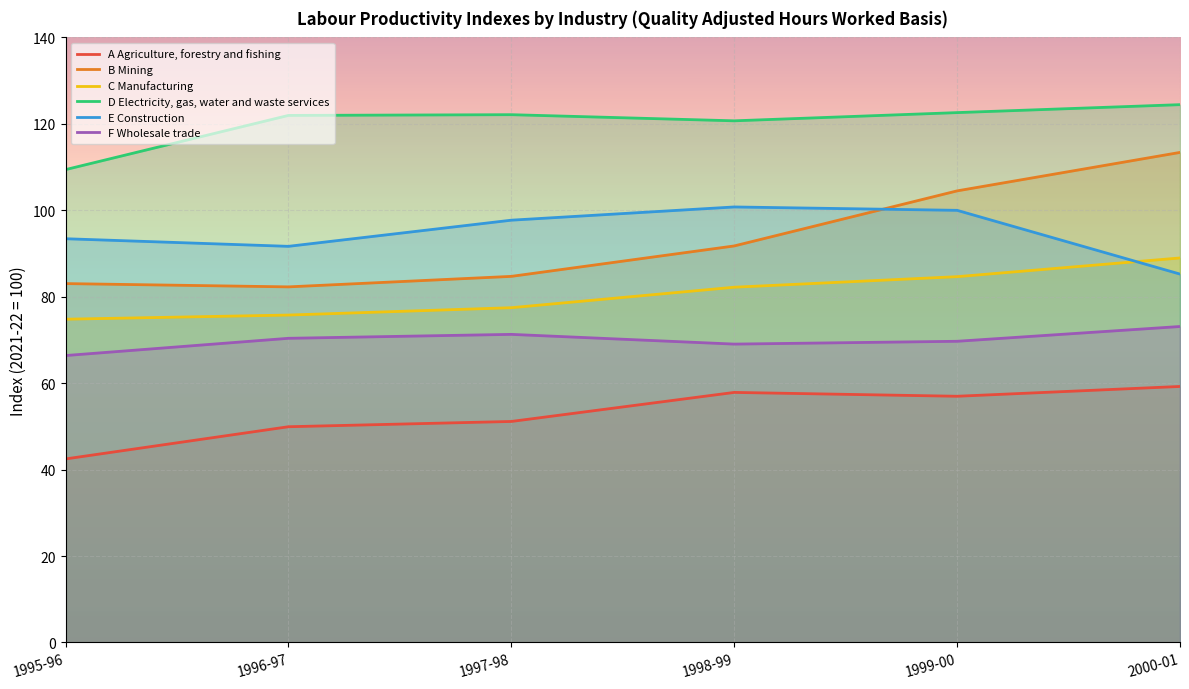

Reading left to right, extract all data points from this chart.

A Agriculture, forestry and fishing: 42.5	49.9	51.1	57.9	57.0	59.2
B Mining: 83.0	82.3	84.7	91.8	104.5	113.4
C Manufacturing: 74.8	75.8	77.5	82.2	84.6	89.0
D Electricity, gas, water and waste services: 109.4	122.0	122.1	120.7	122.6	124.4
E Construction: 93.4	91.7	97.7	100.8	100.0	85.2
F Wholesale trade: 66.4	70.4	71.3	69.0	69.7	73.1